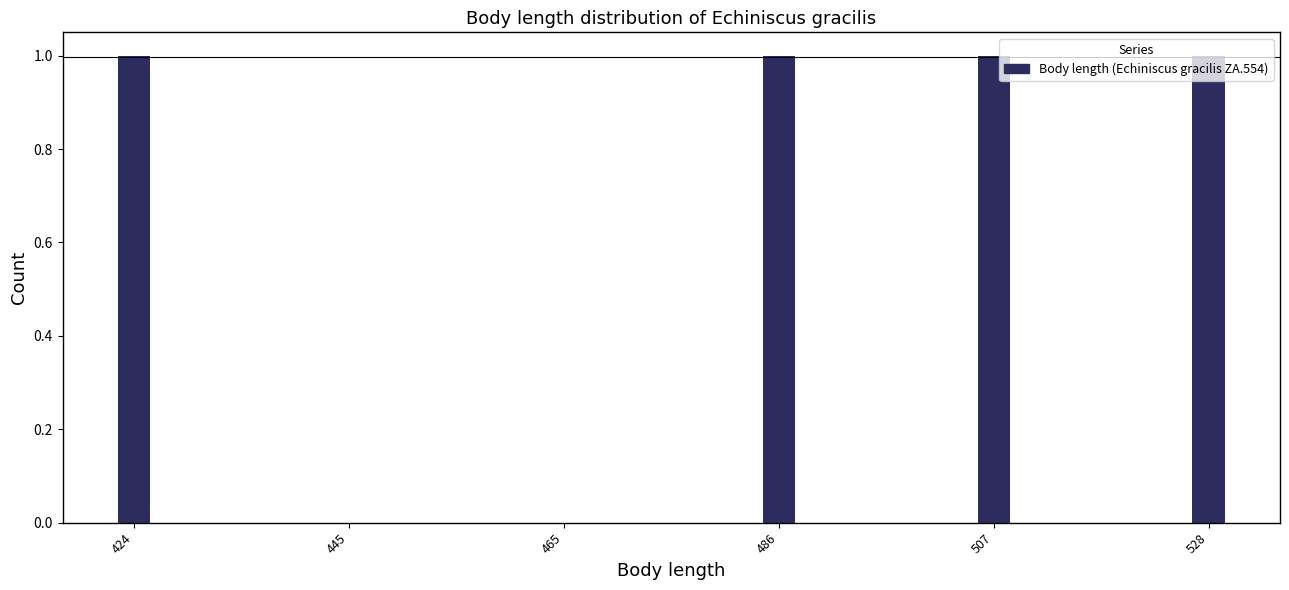

What is the change in value from 465 to 528?

+1